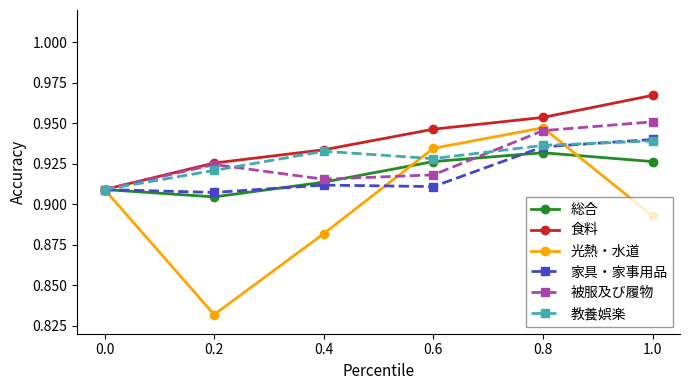

Which series has the largest total across all categories?

食料